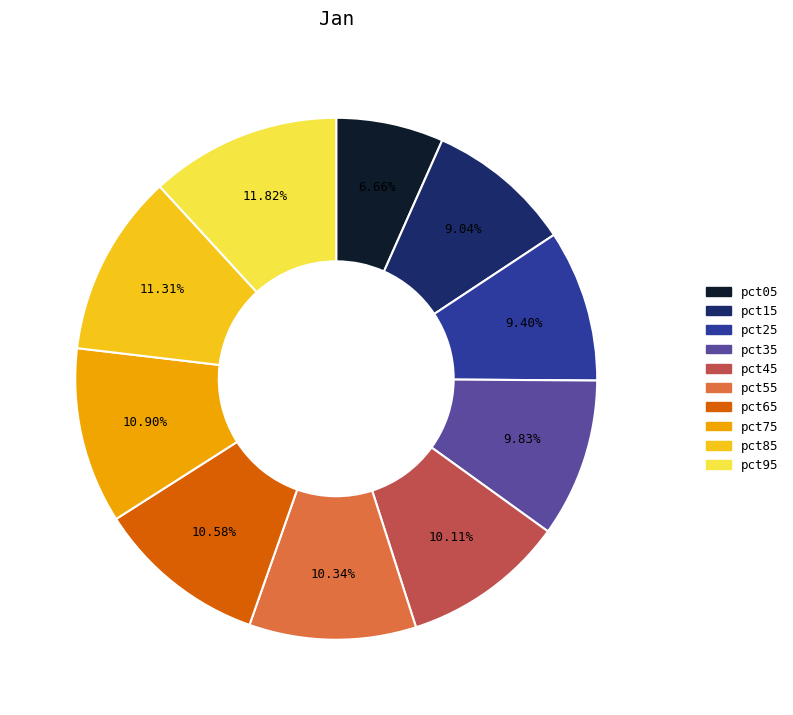

True or false: pct05 accounts for 19% of the total.

False